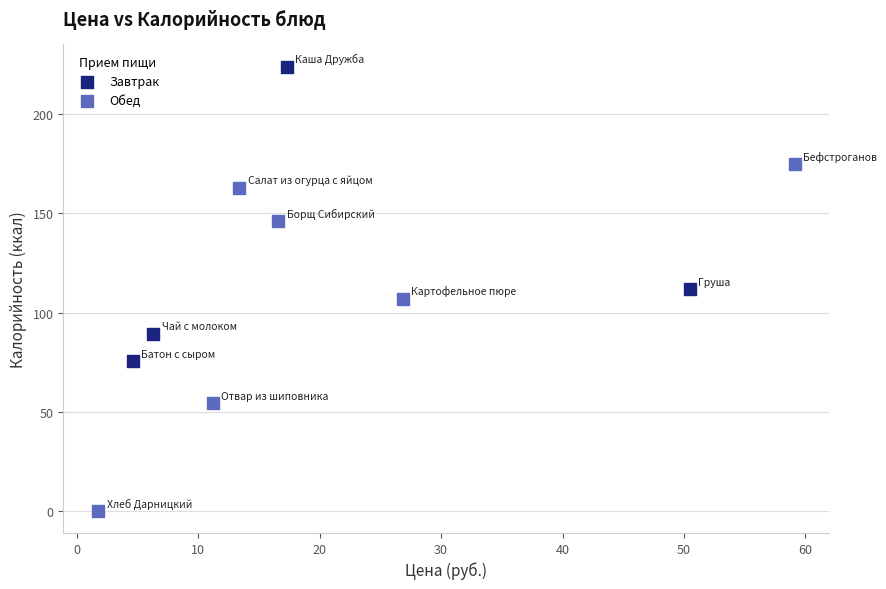

Which series has the largest Y range (max minus min)?

Обед